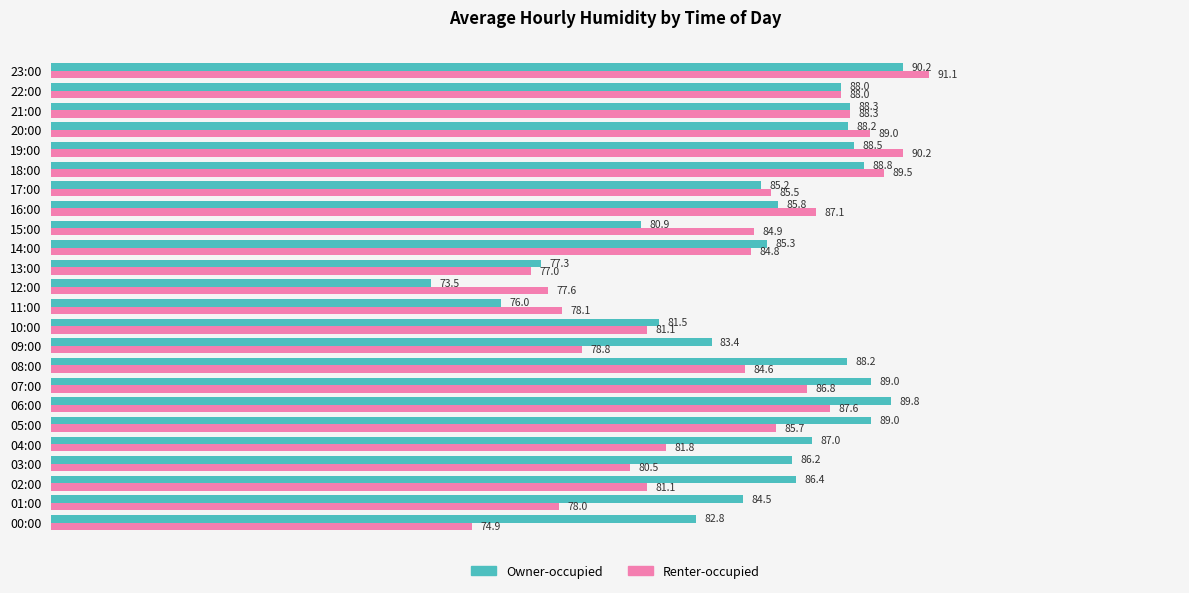

At how many categories does at least one series exceed 75?

24